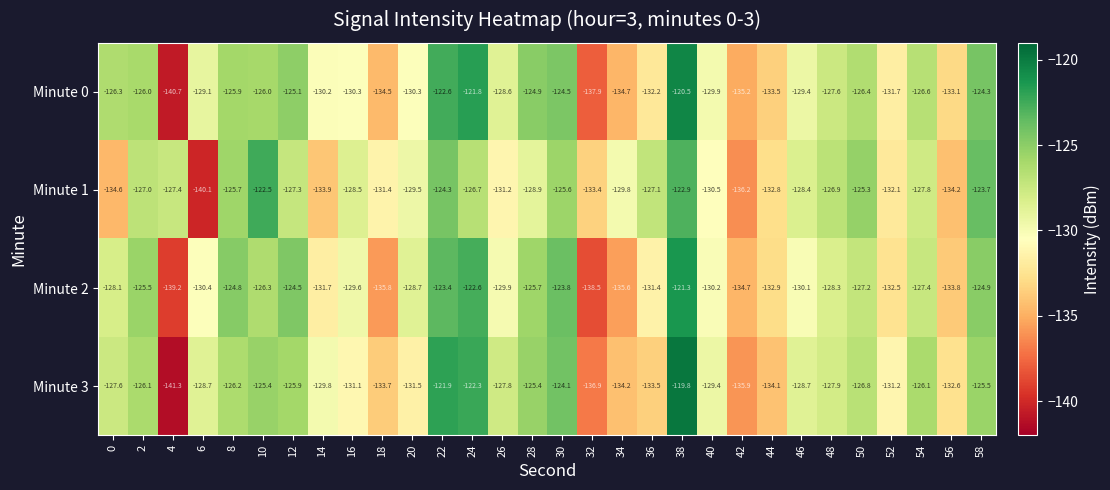

Rank the series at 26 from lowest to highest value.

Minute 1, Minute 2, Minute 0, Minute 3